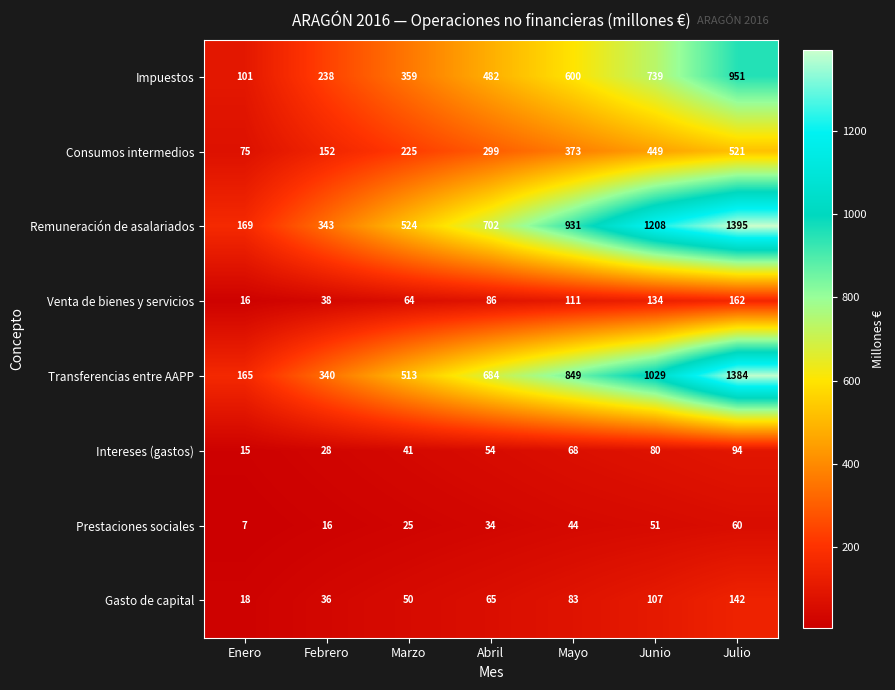

Which category has the highest value in the Transferencias entre AAPP series?

Julio